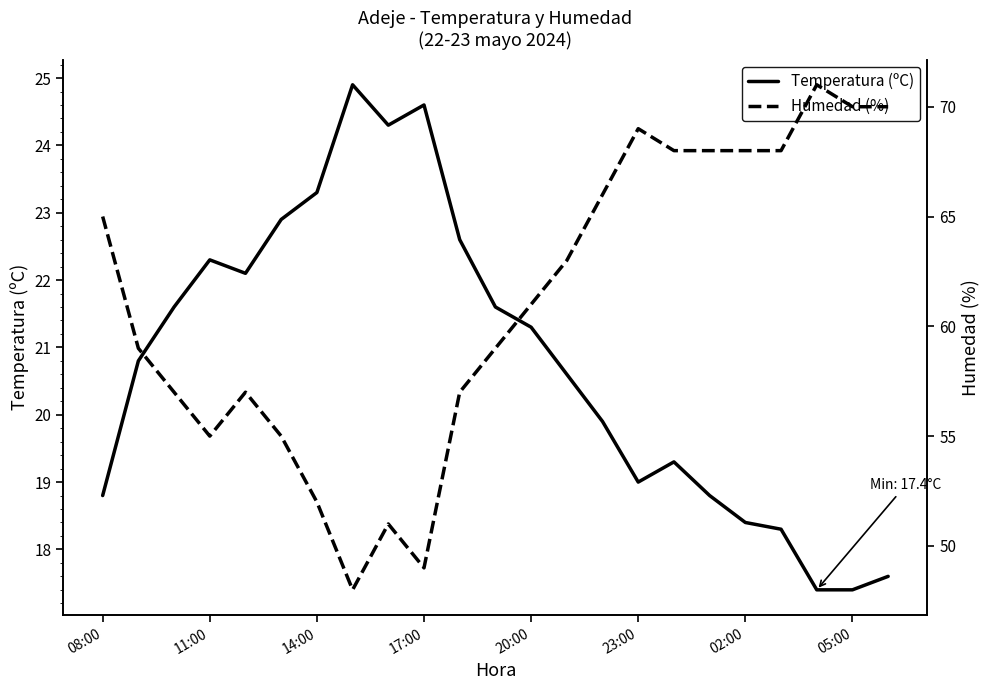

What is the difference between the Temperatura (ºC) values at 19 and 20?

0.9